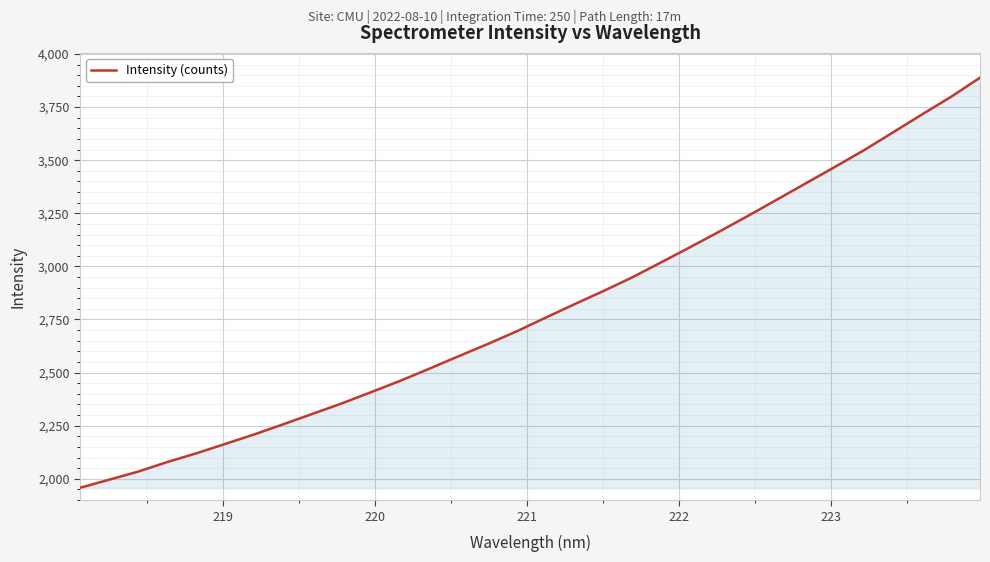

What is the greatest value displayed?

3888.5